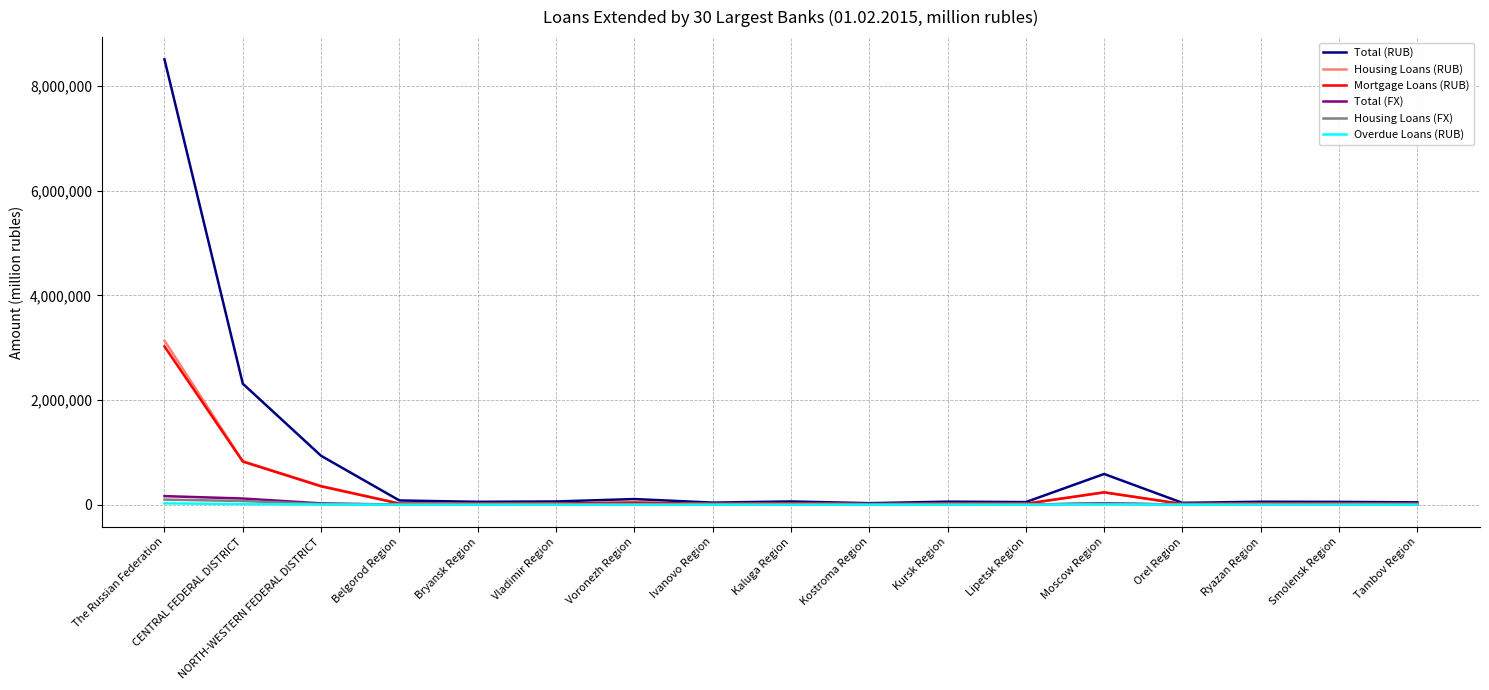

Which label corresponds to the largest value in the chart?

The Russian Federation